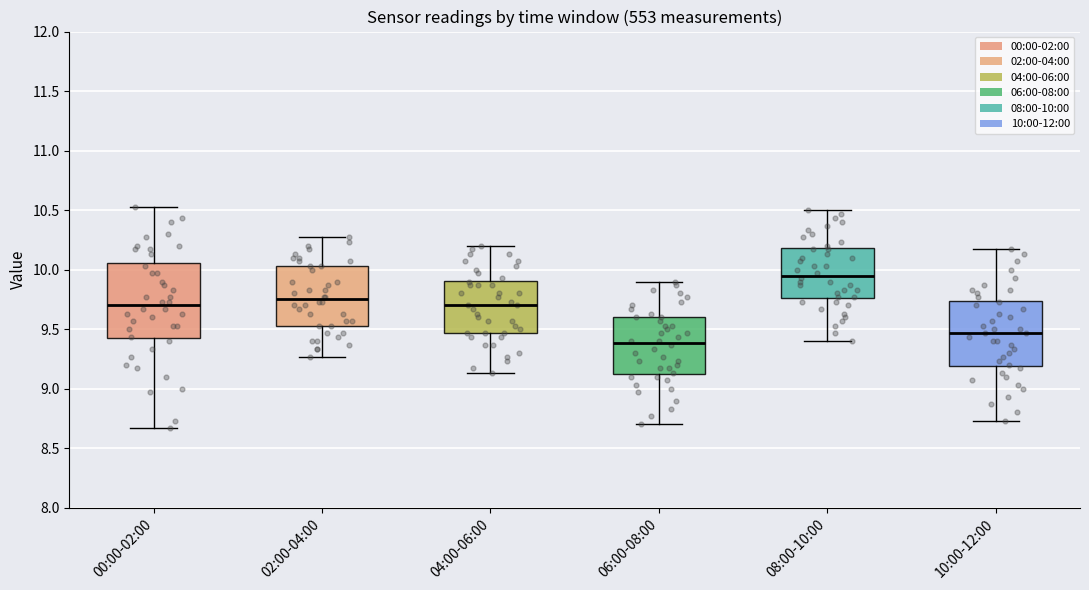

Reading left to right, transcribe this box plot: for each box, give where its median line is, the range the box spans, and where its two whiskers end, as read against the y-axis. The values are not printed on the chart, so give them approximately, as read against the axis.

00:00-02:00: median 9.70, box 9.40 to 10.05, whiskers 8.65 to 10.55
02:00-04:00: median 9.75, box 9.55 to 10.05, whiskers 9.25 to 10.25
04:00-06:00: median 9.70, box 9.45 to 9.90, whiskers 9.15 to 10.20
06:00-08:00: median 9.40, box 9.10 to 9.60, whiskers 8.70 to 9.90
08:00-10:00: median 9.95, box 9.75 to 10.20, whiskers 9.40 to 10.50
10:00-12:00: median 9.45, box 9.20 to 9.75, whiskers 8.75 to 10.15